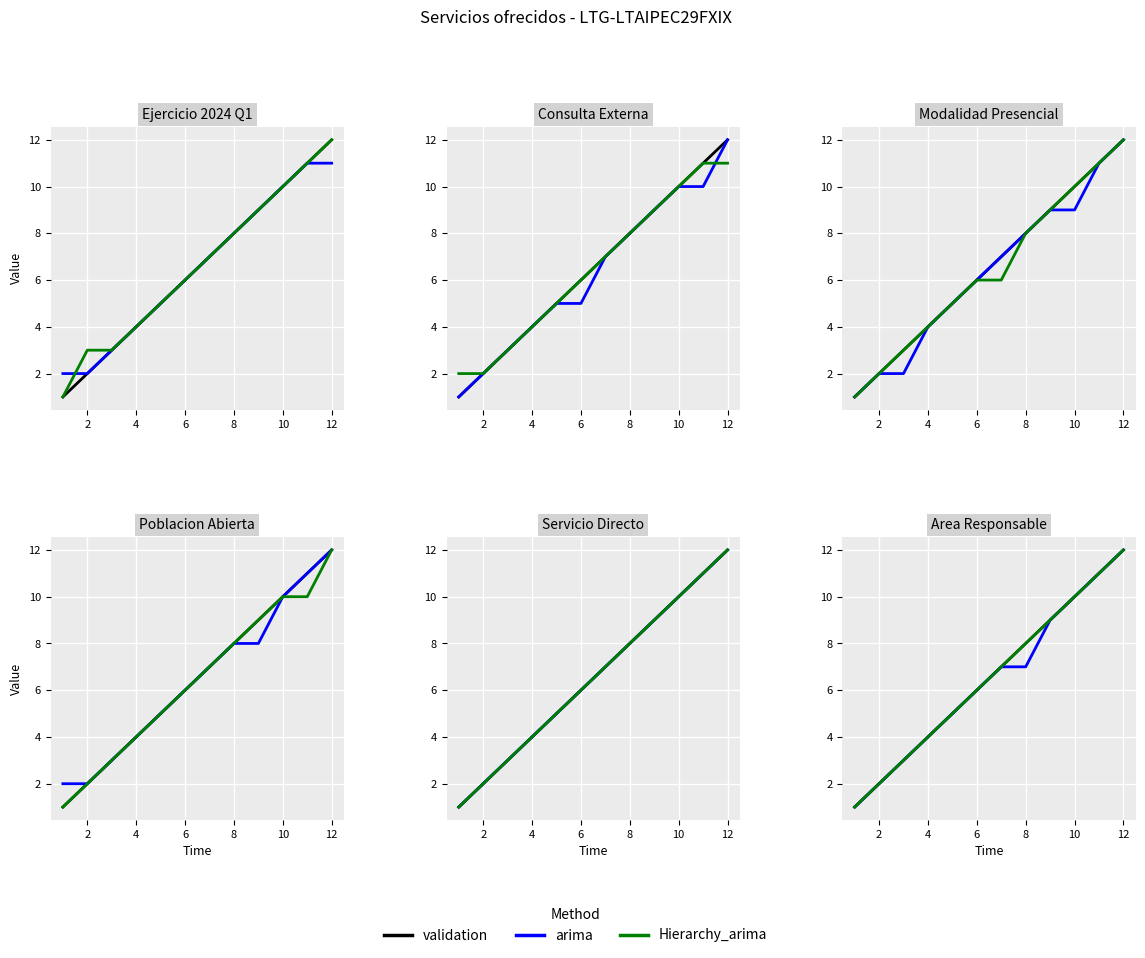

At 2, list the series in order from largest to smallest.

validation, arima, Hierarchy_arima